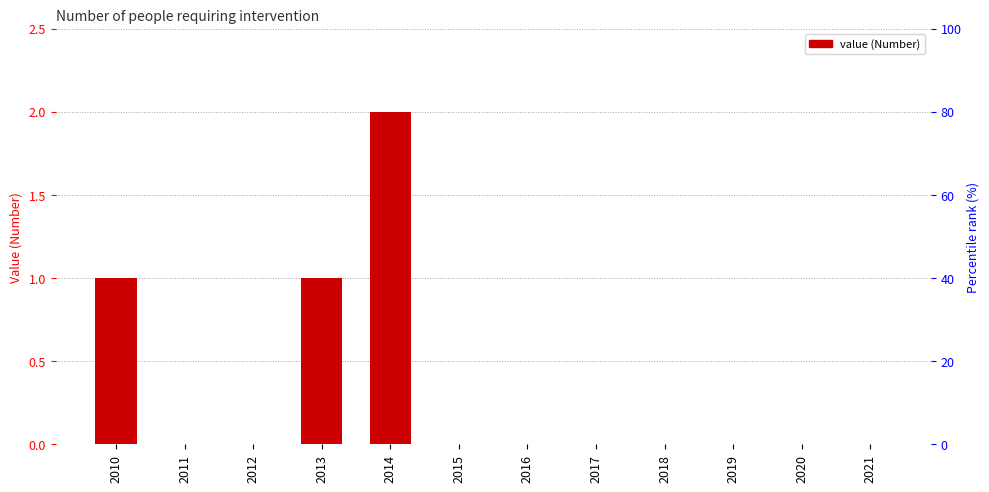

What is the maximum value shown in the chart?

2